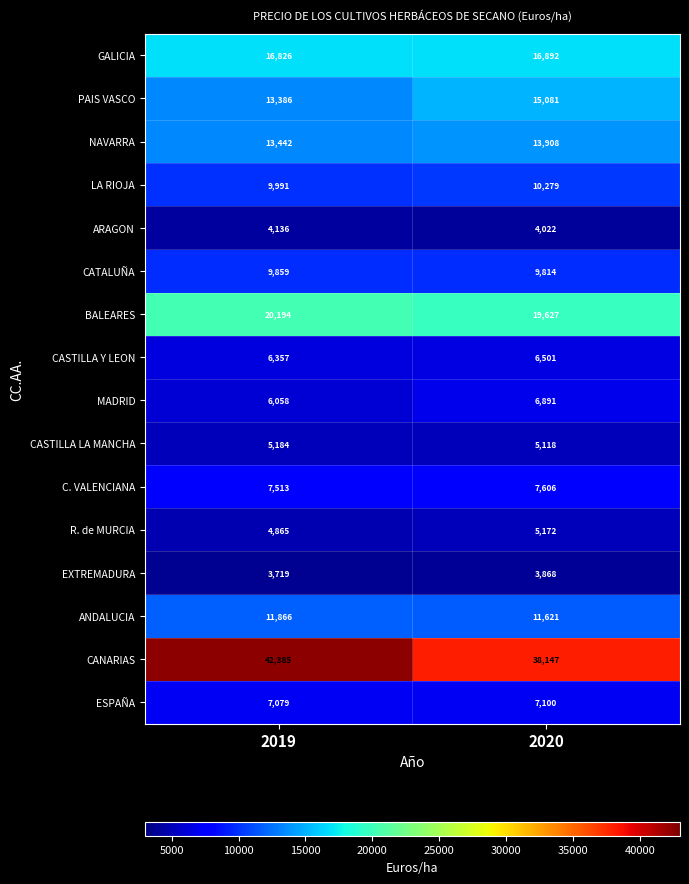

How many values in the PAIS VASCO series are below 15081?

1